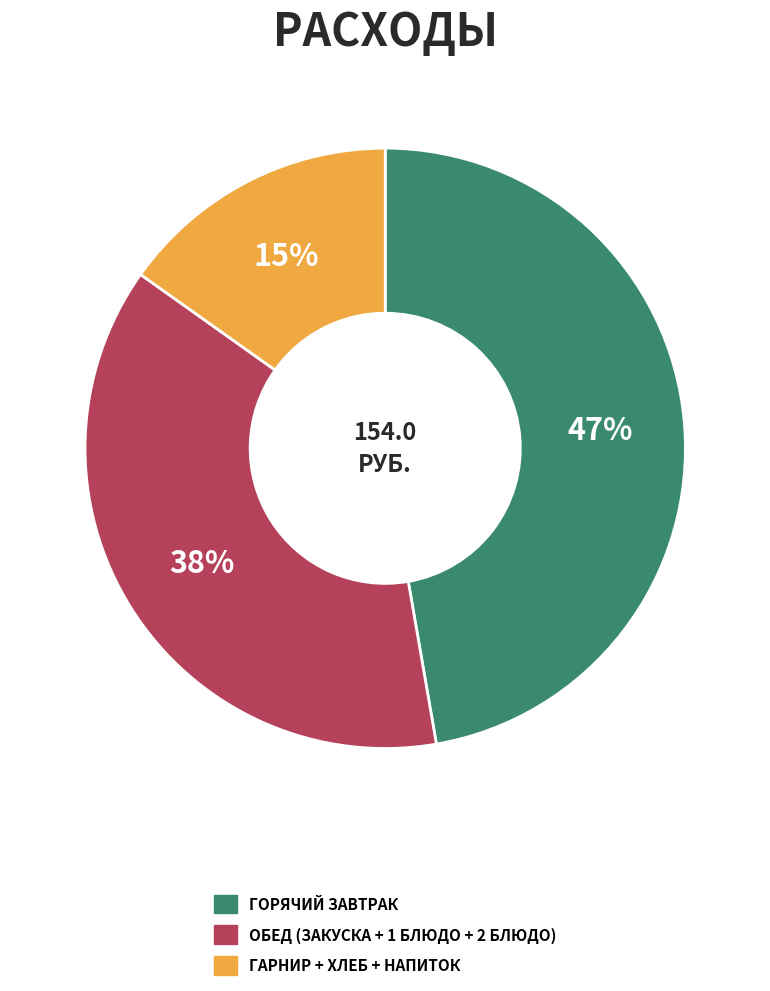

To the nearest percent, what is the average slice percentage?

33%